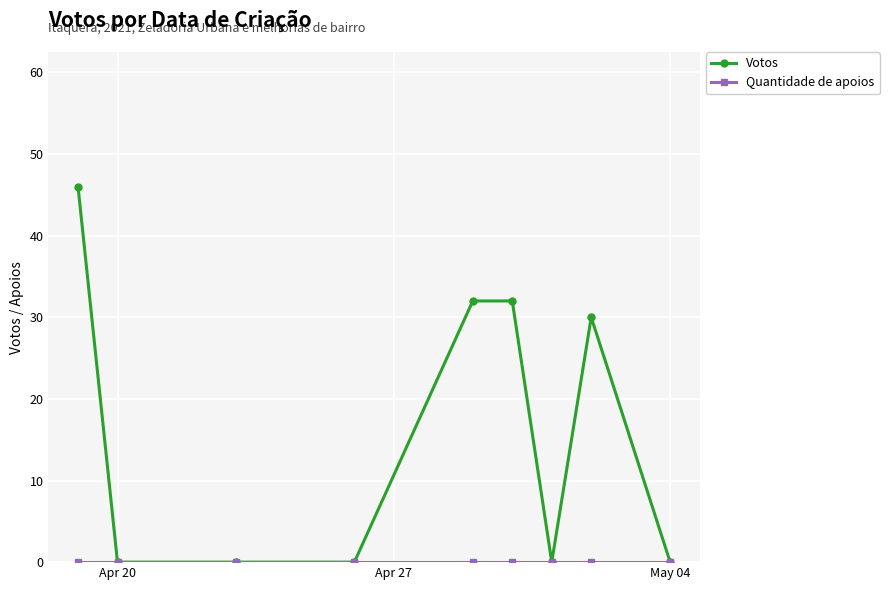

At how many categories does at least one series exceed 28?

4